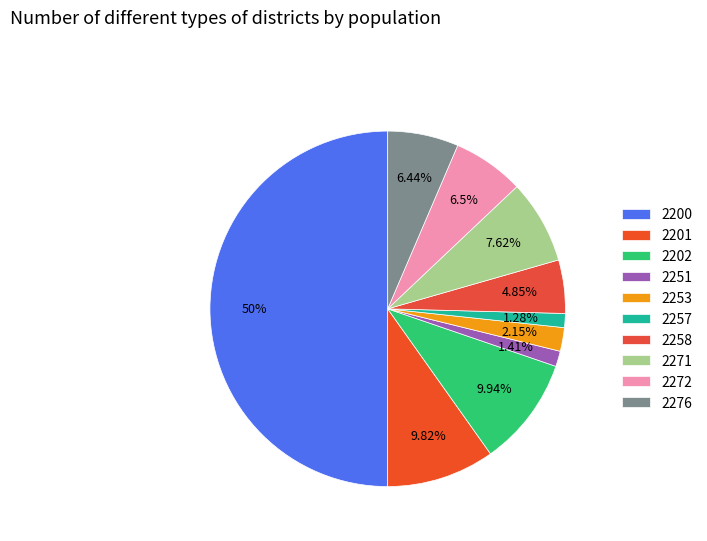

Rank the categories by value from lowest to highest.

2257, 2251, 2253, 2258, 2276, 2272, 2271, 2201, 2202, 2200